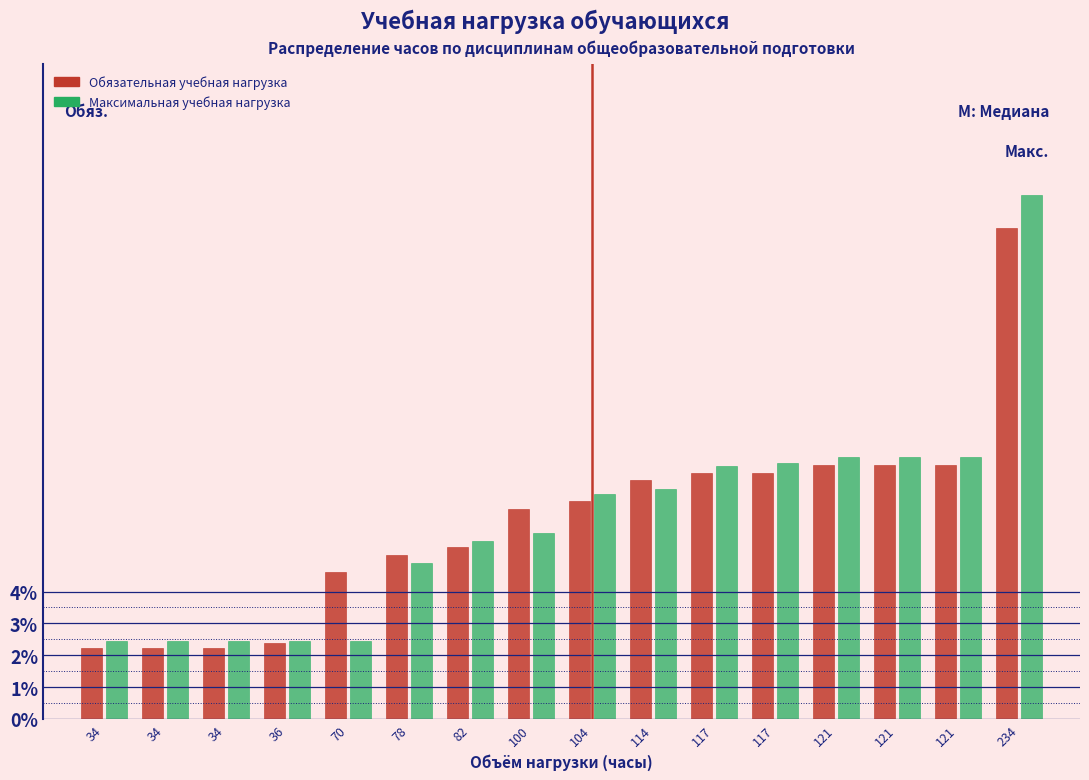

What are all the series names shown in the legend?

Обязательная учебная нагрузка, Максимальная учебная нагрузка